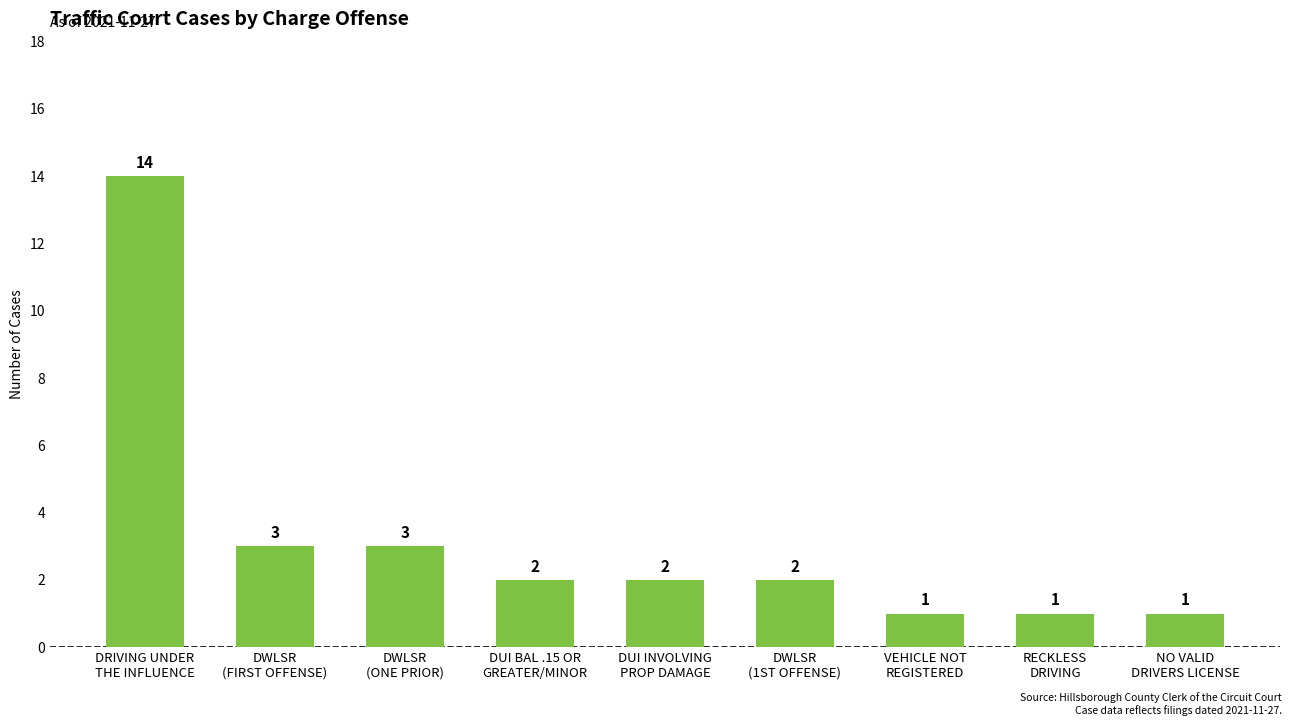

Count the number of categories in the chart.

9